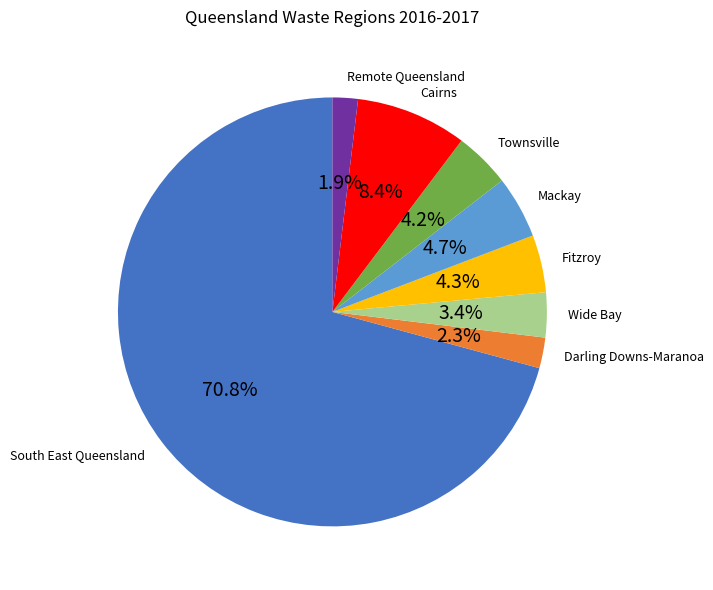

Which category accounts for the majority?

South East Queensland